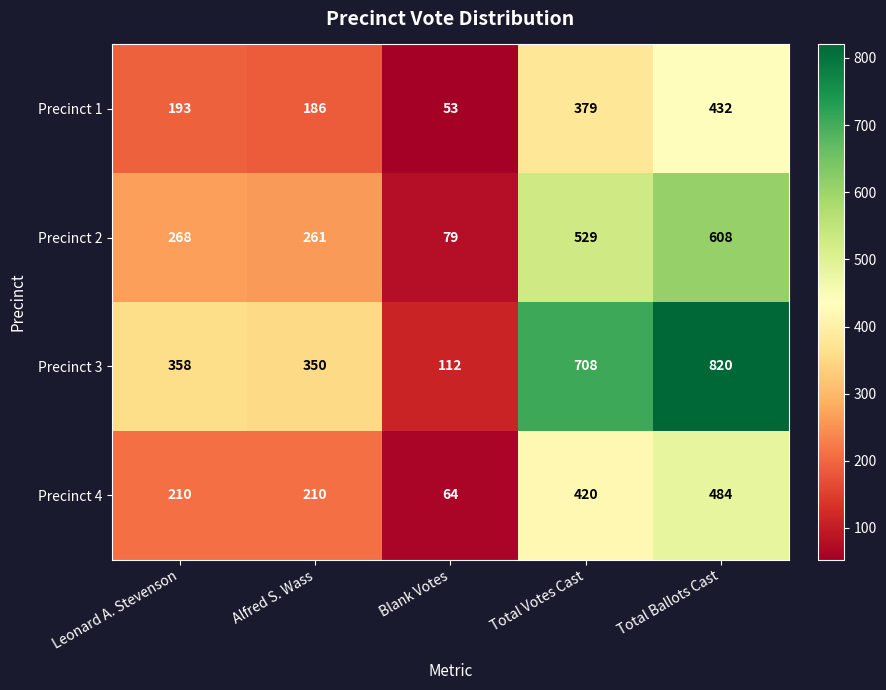

Which category has the highest value in the Precinct 3 series?

Total Ballots Cast